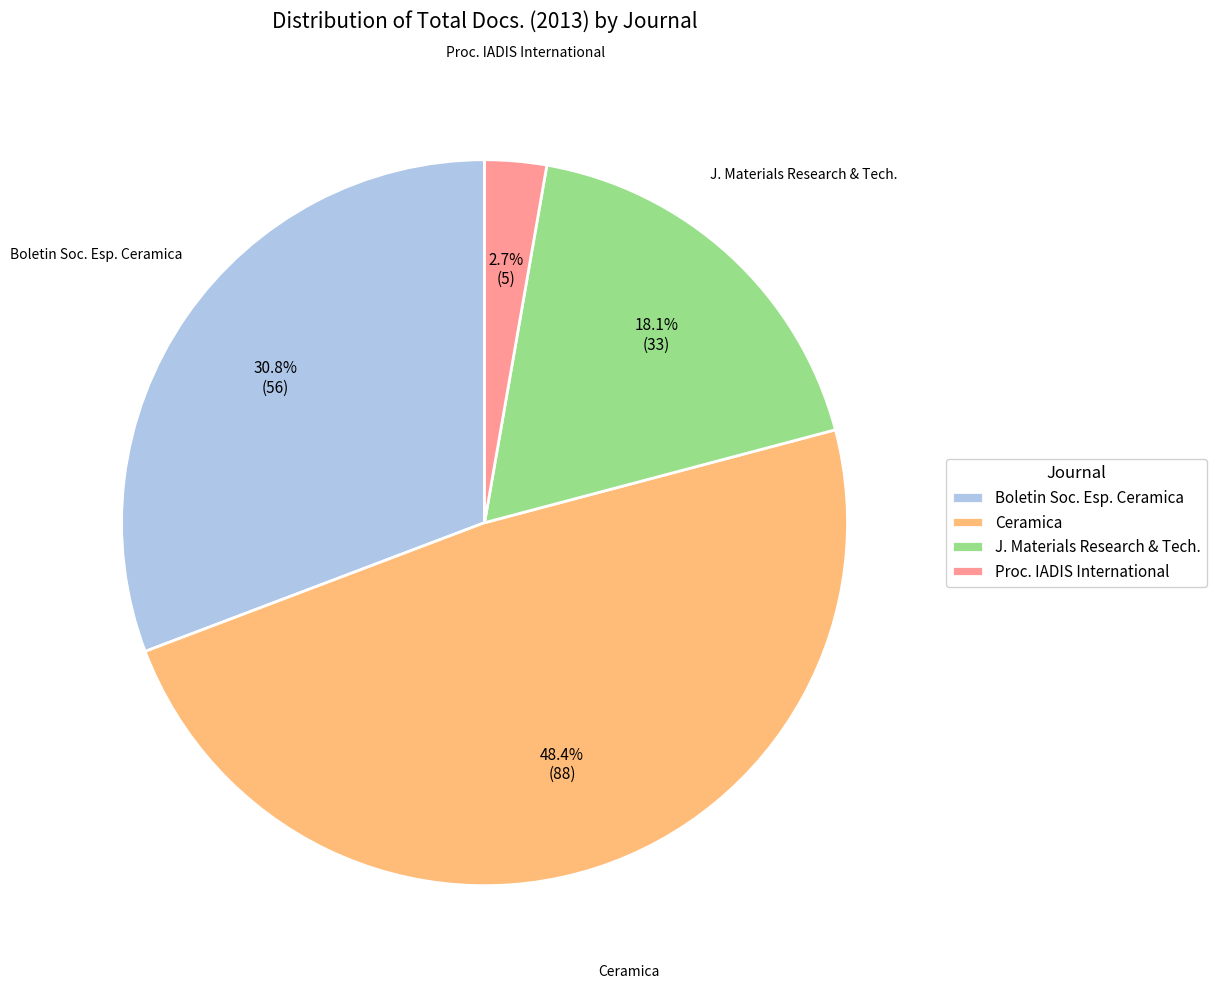

Which category has the biggest portion of the pie?

Ceramica